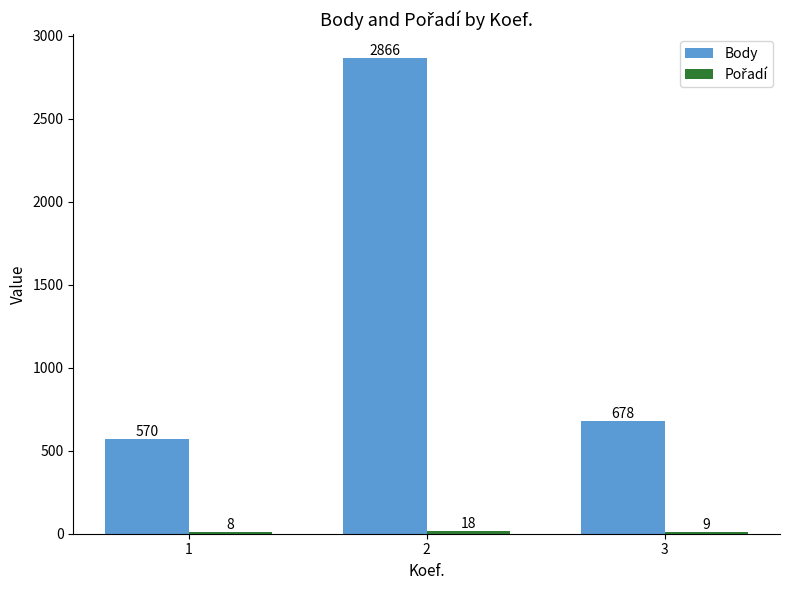

Between 1 and 2, which series saw the biggest shift?

Body